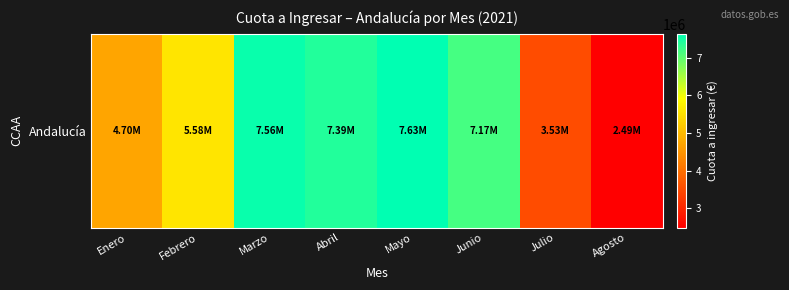

The value at Febrero is 3383748.2. True or false?

False